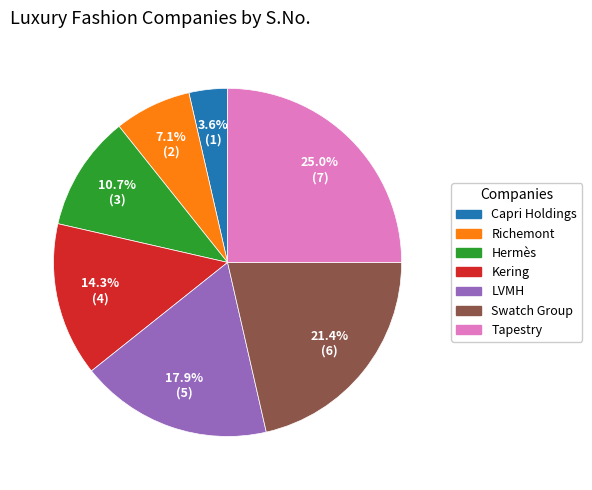

How many segments does this pie chart have?

7